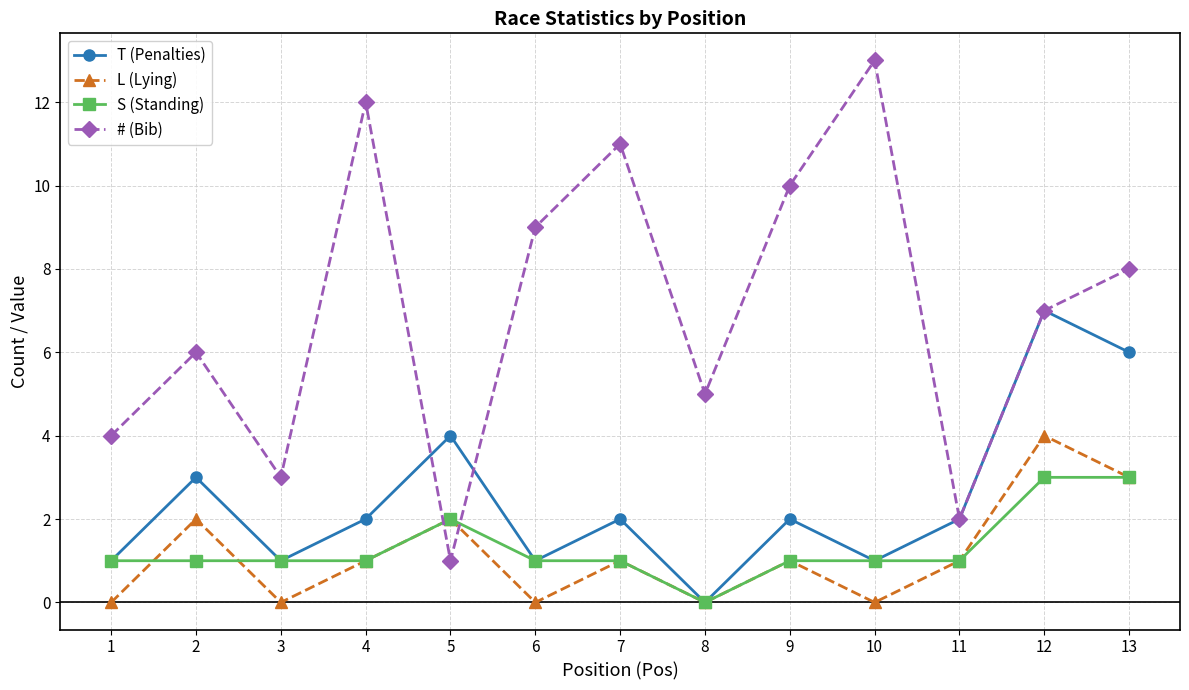

Count the number of categories in the chart.

13